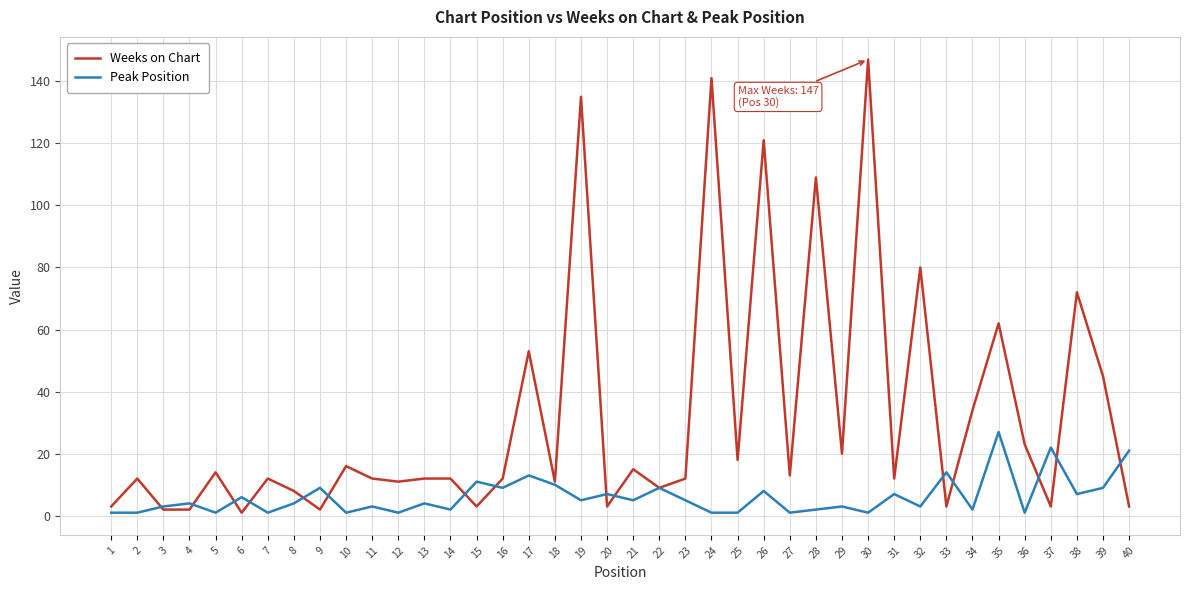

What is the difference between the second highest and minimum values in the Weeks on Chart series?

140